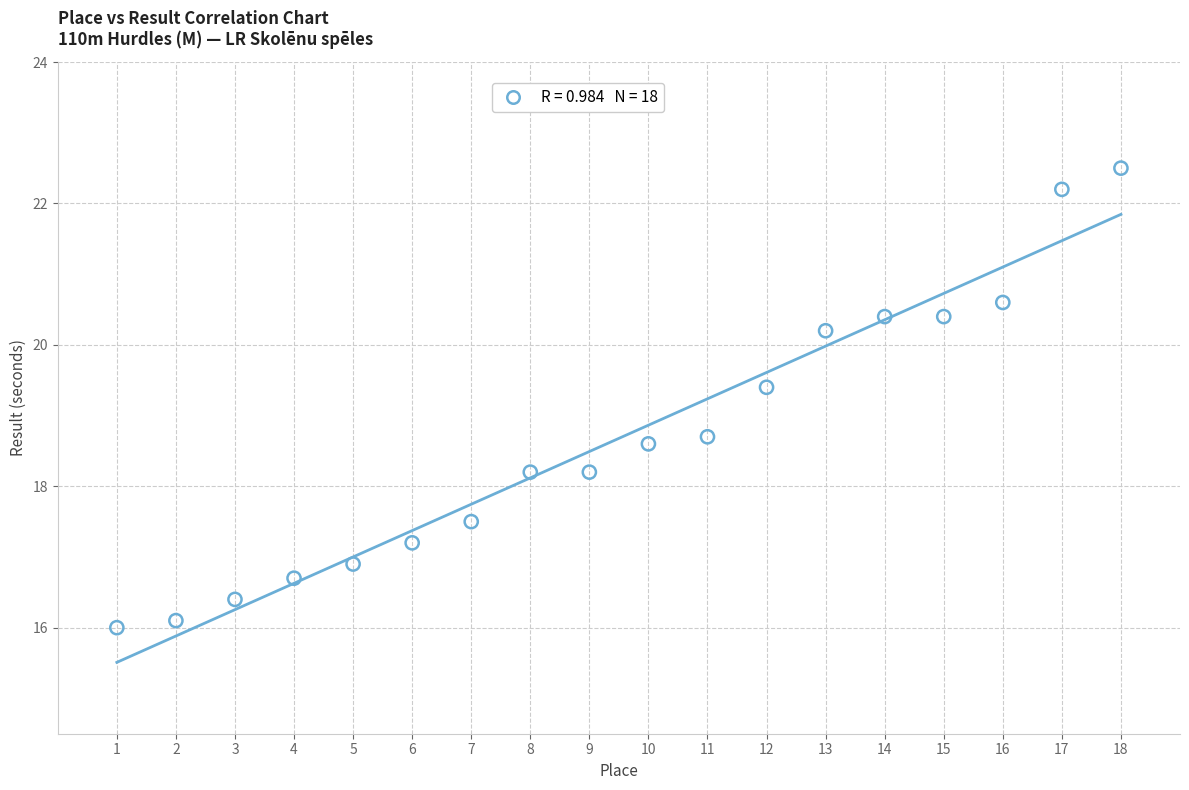

What Y value in the scatter plot is closest to 19?

18.7